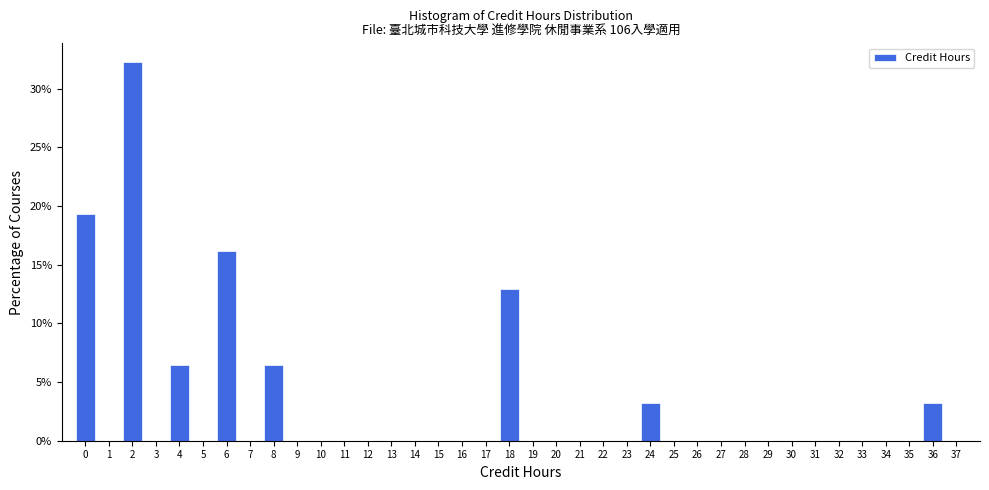

Over which range of the x-axis is the bar tallest?

1.5 to 2.5